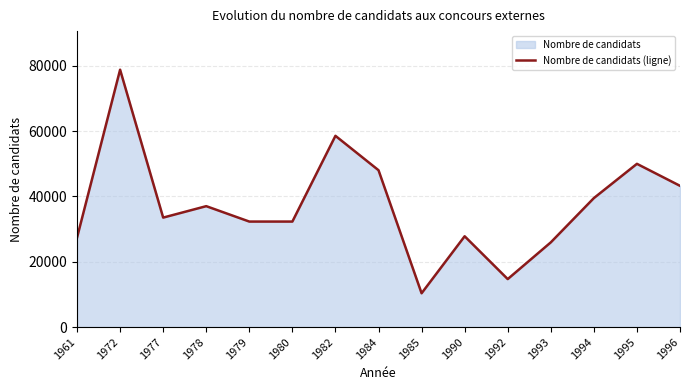

The chart shows a value of 86770 at 1995. True or false?

False